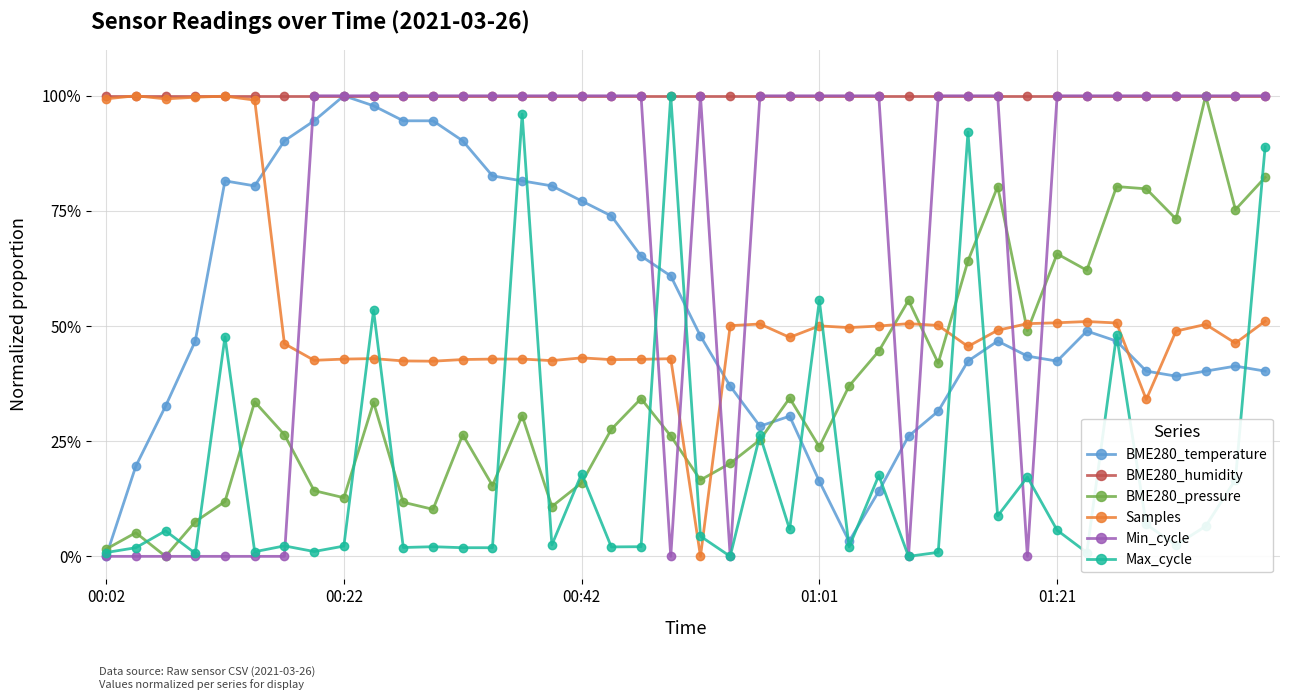

Reading left to right, transcribe all the data shown in this chart.

BME280_temperature: 0.0	0.2	0.3	0.5	0.8	0.8	0.9	0.9	1.0	1.0	0.9	0.9	0.9	0.8	0.8	0.8	0.8	0.7	0.7	0.6	0.5	0.4	0.3	0.3	0.2	0.0	0.1	0.3	0.3	0.4	0.5	0.4	0.4	0.5	0.5	0.4	0.4	0.4	0.4	0.4
BME280_humidity: 1.0	1.0	1.0	1.0	1.0	1.0	1.0	1.0	1.0	1.0	1.0	1.0	1.0	1.0	1.0	1.0	1.0	1.0	1.0	1.0	1.0	1.0	1.0	1.0	1.0	1.0	1.0	1.0	1.0	1.0	1.0	1.0	1.0	1.0	1.0	1.0	1.0	1.0	1.0	1.0
BME280_pressure: 0.0	0.1	0.0	0.1	0.1	0.3	0.3	0.1	0.1	0.3	0.1	0.1	0.3	0.2	0.3	0.1	0.2	0.3	0.3	0.3	0.2	0.2	0.3	0.3	0.2	0.4	0.4	0.6	0.4	0.6	0.8	0.5	0.7	0.6	0.8	0.8	0.7	1.0	0.8	0.8
Samples: 1.0	1.0	1.0	1.0	1.0	1.0	0.5	0.4	0.4	0.4	0.4	0.4	0.4	0.4	0.4	0.4	0.4	0.4	0.4	0.4	0.0	0.5	0.5	0.5	0.5	0.5	0.5	0.5	0.5	0.5	0.5	0.5	0.5	0.5	0.5	0.3	0.5	0.5	0.5	0.5
Min_cycle: 0.0	0.0	0.0	0.0	0.0	0.0	0.0	1.0	1.0	1.0	1.0	1.0	1.0	1.0	1.0	1.0	1.0	1.0	1.0	0.0	1.0	0.0	1.0	1.0	1.0	1.0	1.0	0.0	1.0	1.0	1.0	0.0	1.0	1.0	1.0	1.0	1.0	1.0	1.0	1.0
Max_cycle: 0.0	0.0	0.1	0.0	0.5	0.0	0.0	0.0	0.0	0.5	0.0	0.0	0.0	0.0	1.0	0.0	0.2	0.0	0.0	1.0	0.0	0.0	0.3	0.1	0.6	0.0	0.2	0.0	0.0	0.9	0.1	0.2	0.1	0.0	0.5	0.1	0.0	0.1	0.2	0.9